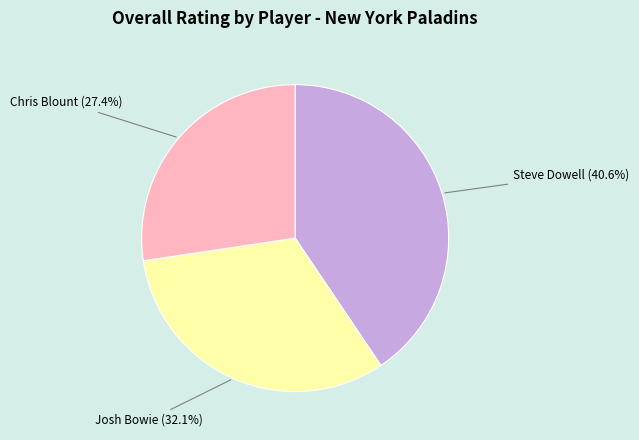

To the nearest percent, what percentage of the pie is Josh Bowie?

32%